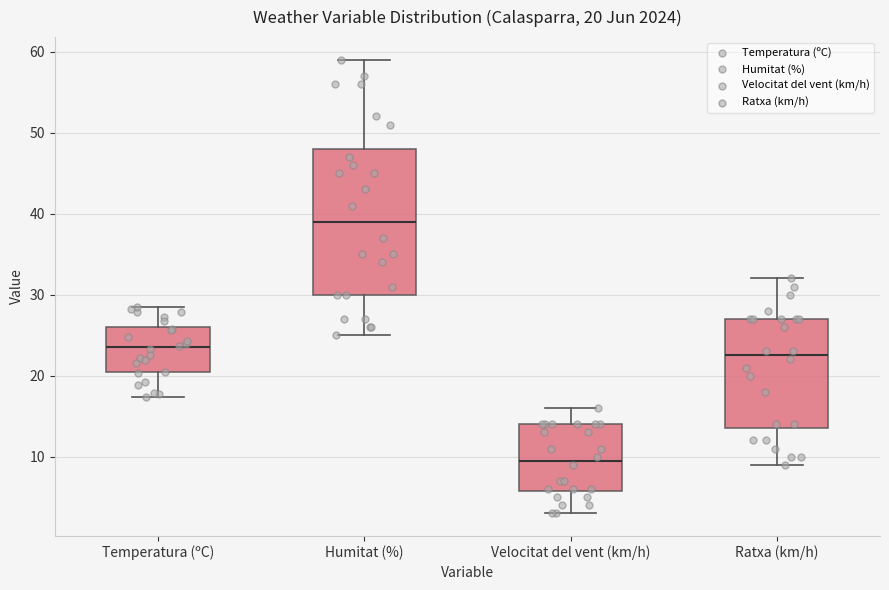

Comparing the boxes themselves (not the whiskers), which one is the tallest?

Humitat (%)